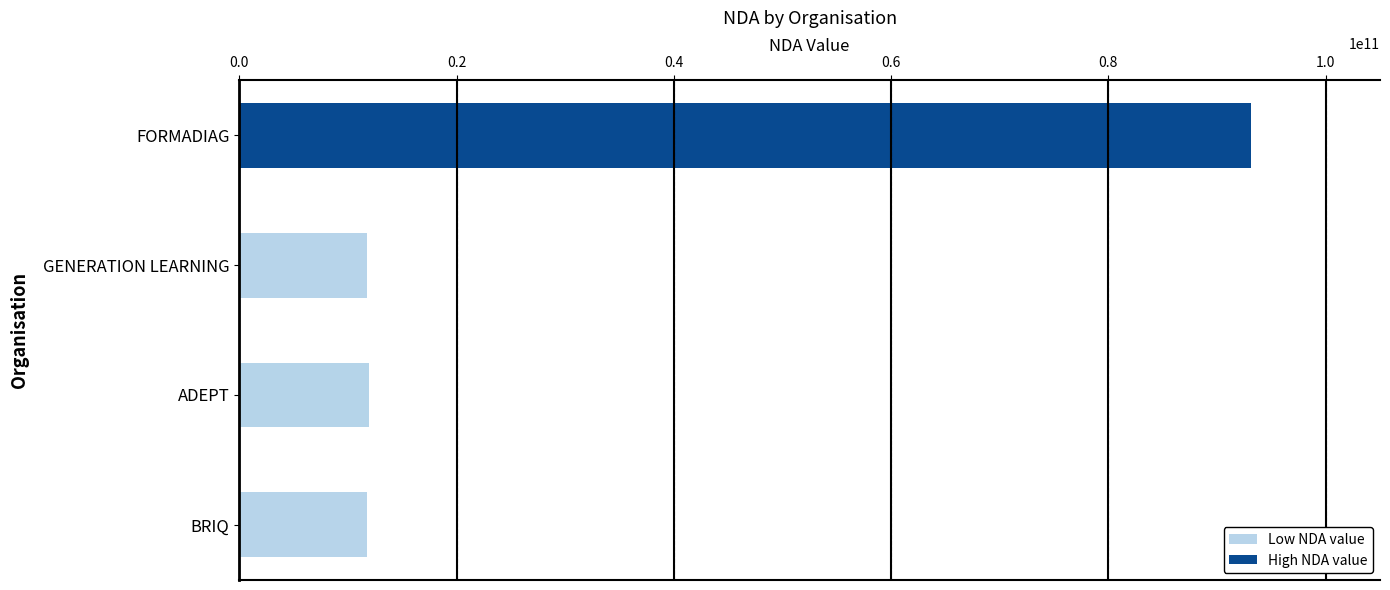

The chart shows a value of 3659290100 at ADEPT. True or false?

False